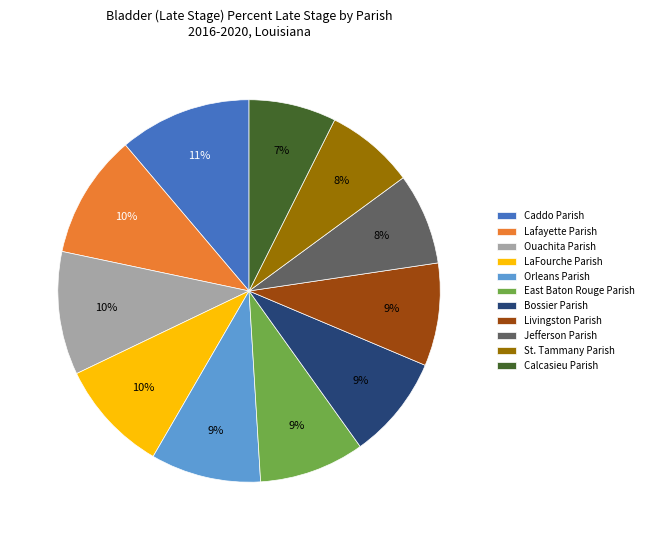

Combined, do Calcasieu Parish and St. Tammany Parish account for over 50%?

No